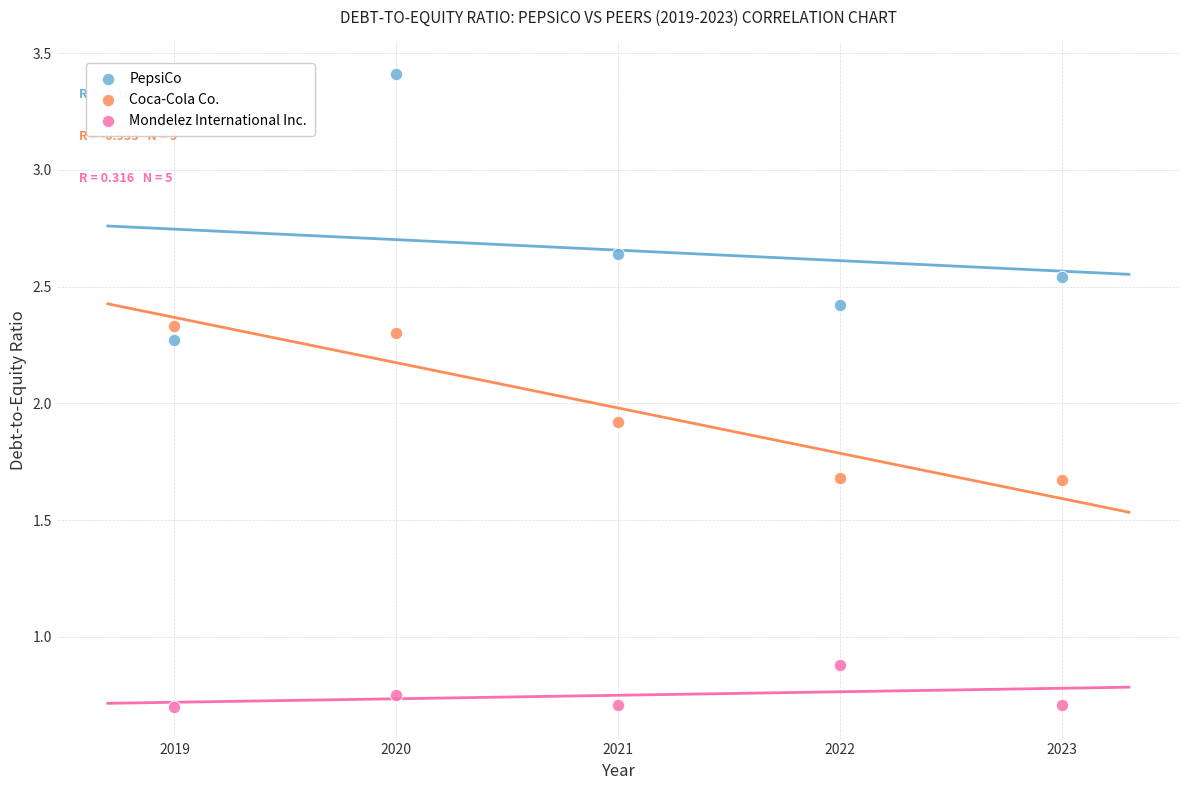

In the Coca-Cola Co. series, what Y value is closest to 2?

1.9